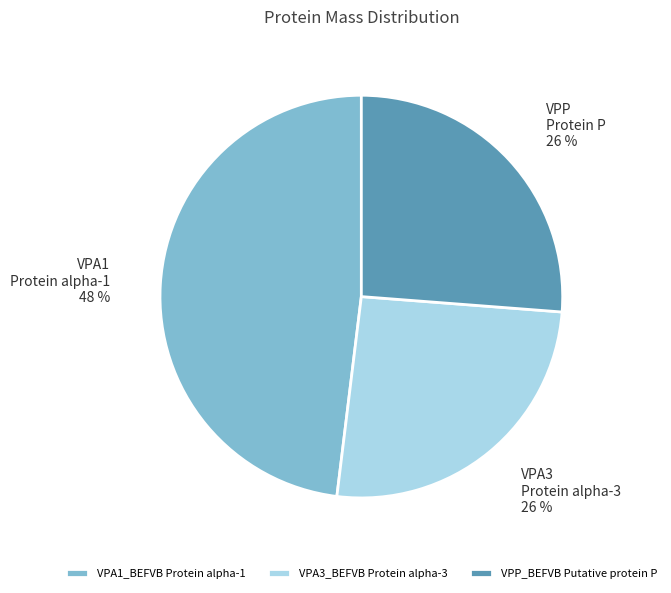

To the nearest percent, what is the average slice percentage?

33%